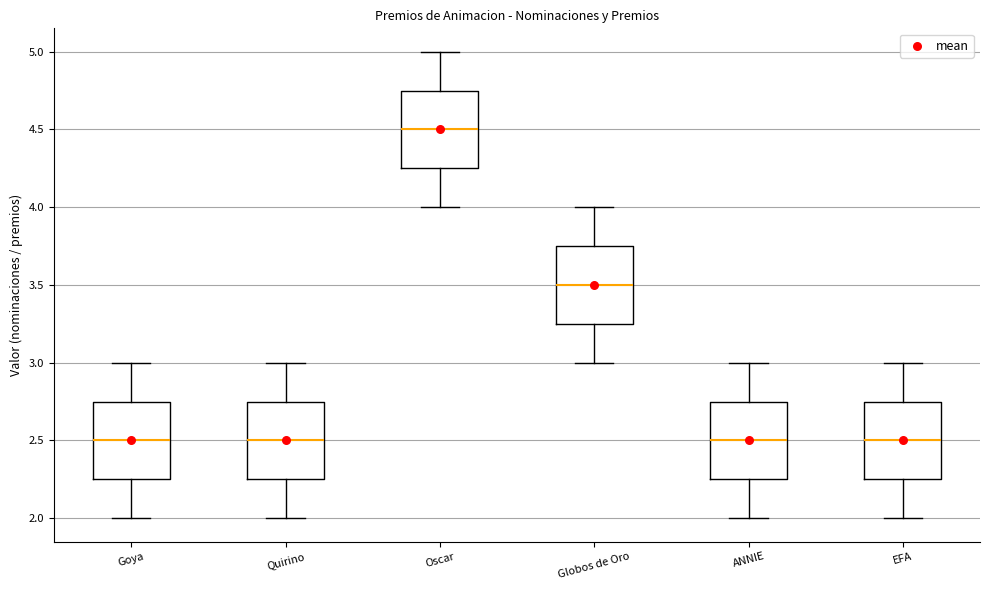

Reading left to right, read every box against the y-axis: the position of its median line, the range the box covers, and the ends of its whiskers. The values are not printed on the chart, so give them approximately, as read against the axis.

Goya: median 2.50, box 2.25 to 2.75, whiskers 2.00 to 3.00
Quirino: median 2.50, box 2.25 to 2.75, whiskers 2.00 to 3.00
Oscar: median 4.50, box 4.25 to 4.75, whiskers 4.00 to 5.00
Globos de Oro: median 3.50, box 3.25 to 3.75, whiskers 3.00 to 4.00
ANNIE: median 2.50, box 2.25 to 2.75, whiskers 2.00 to 3.00
EFA: median 2.50, box 2.25 to 2.75, whiskers 2.00 to 3.00